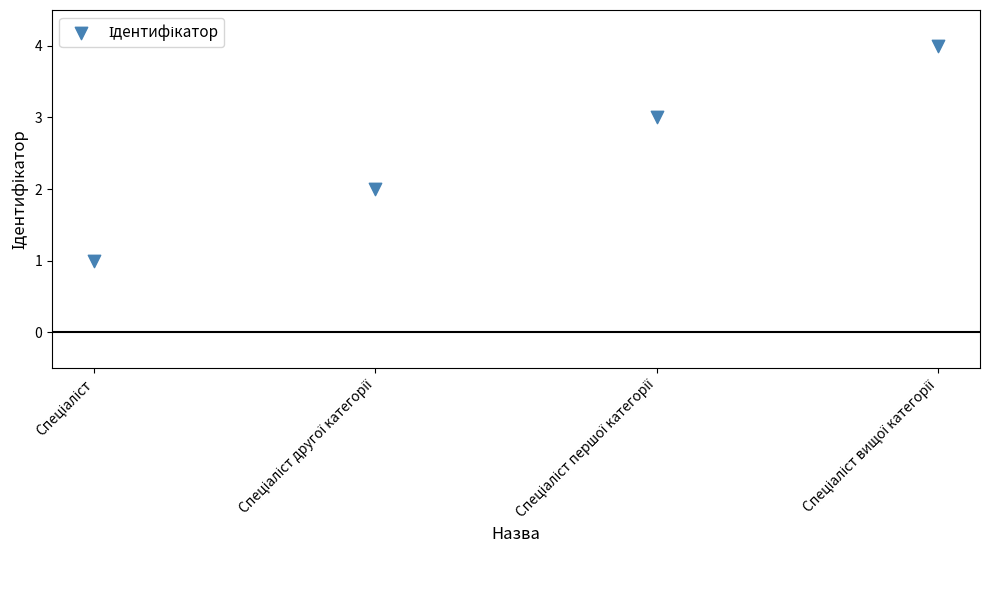

What is the range of Y values (max minus min)?

3